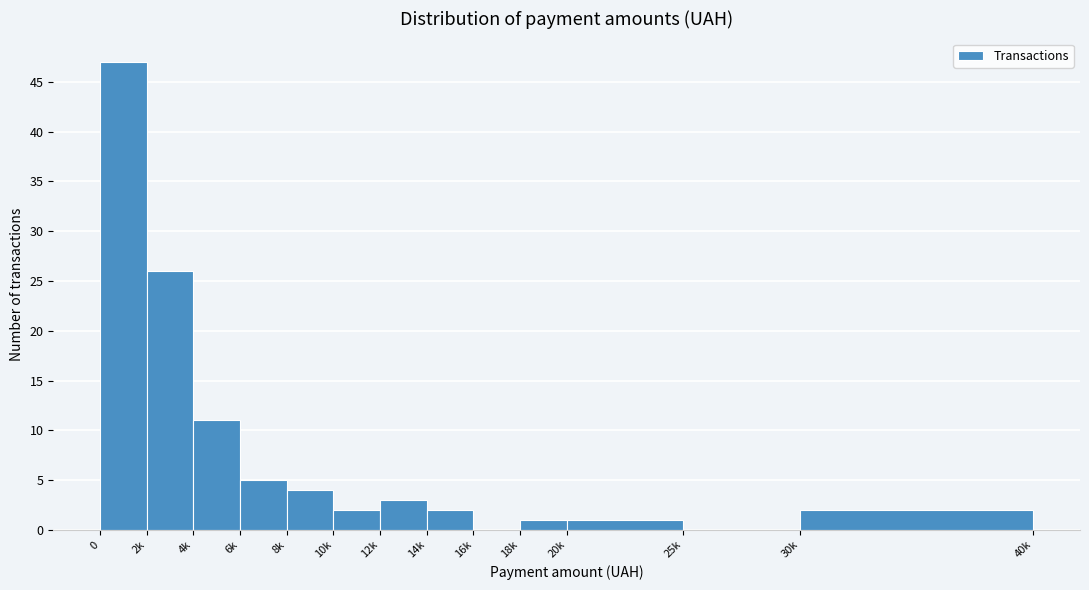

Reading left to right, extract all data points from this chart.

0=47	2k=26	4k=11	6k=5	8k=4	10k=2	12k=3	14k=2	16k=0	18k=1	20k=1	25k=0	30k=2